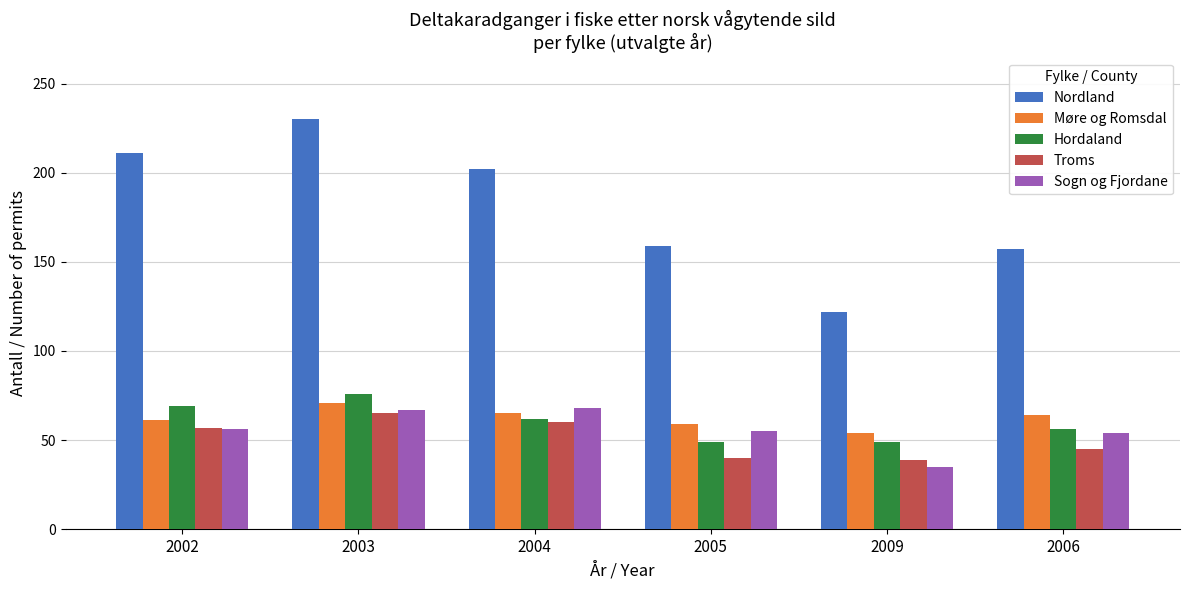

What is the maximum value for Sogn og Fjordane?

68